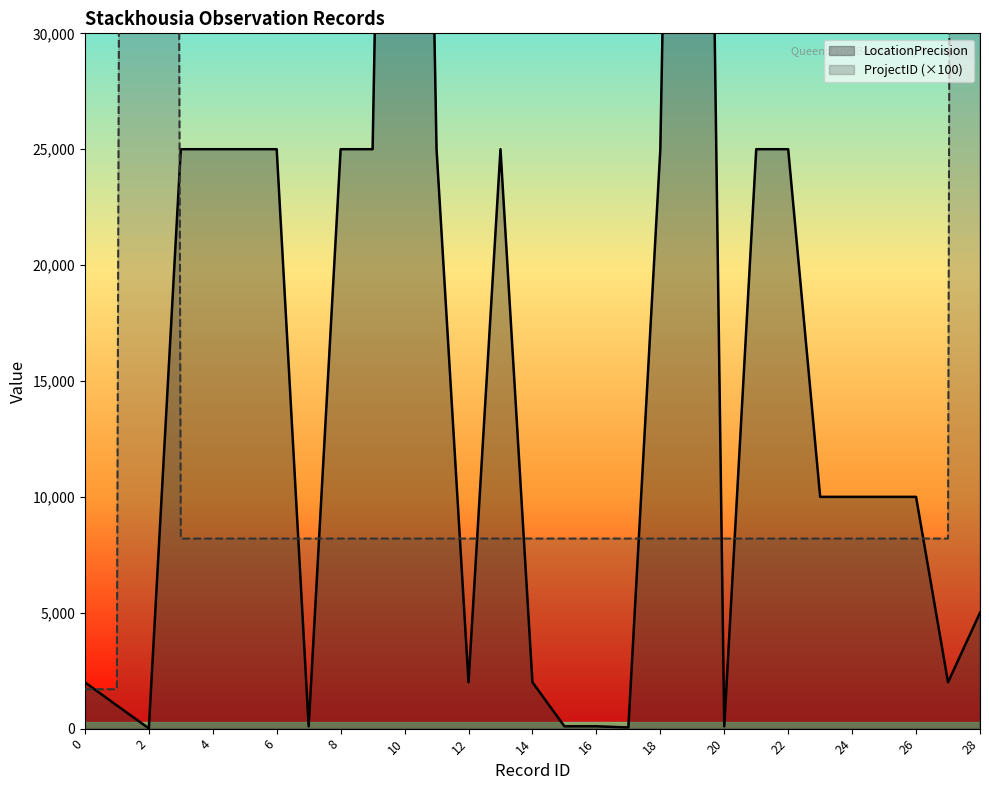

At which category is the sum across all series the highest?

28